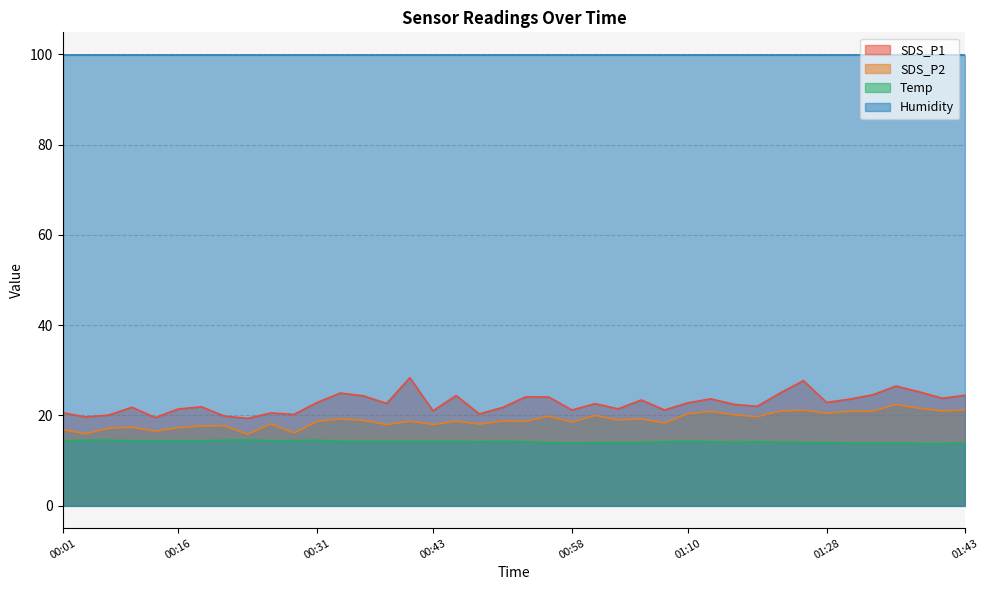

What value does the SDS_P2 series have at 01:33?

21.0